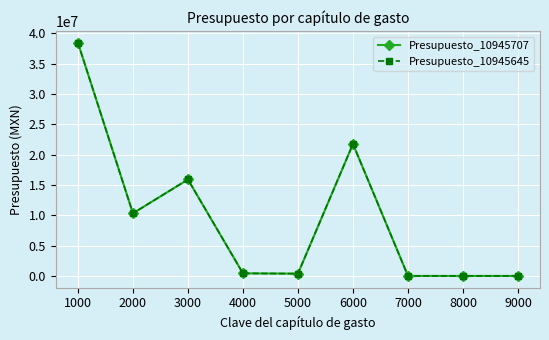

Is this an area chart (filled region under the line)?

No